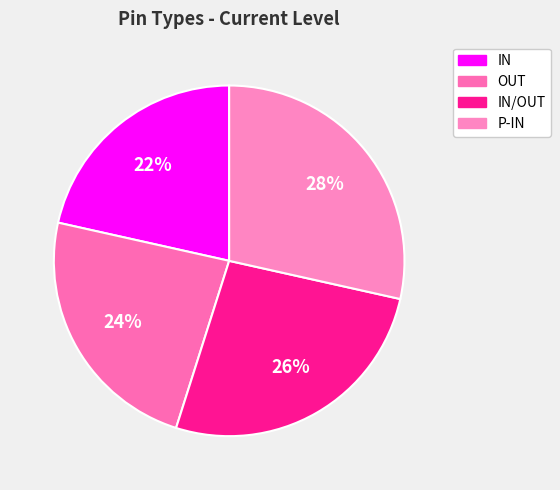

Approximately how many times larger is the value at IN/OUT compared to P-IN?

0.9